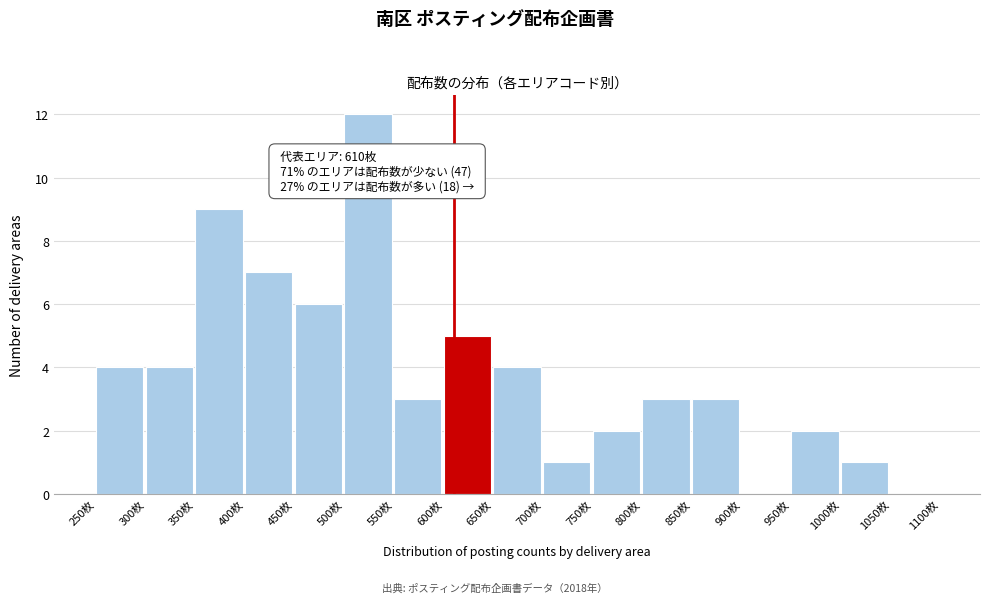

Which range on the x-axis has the tallest bar?

500 to 550